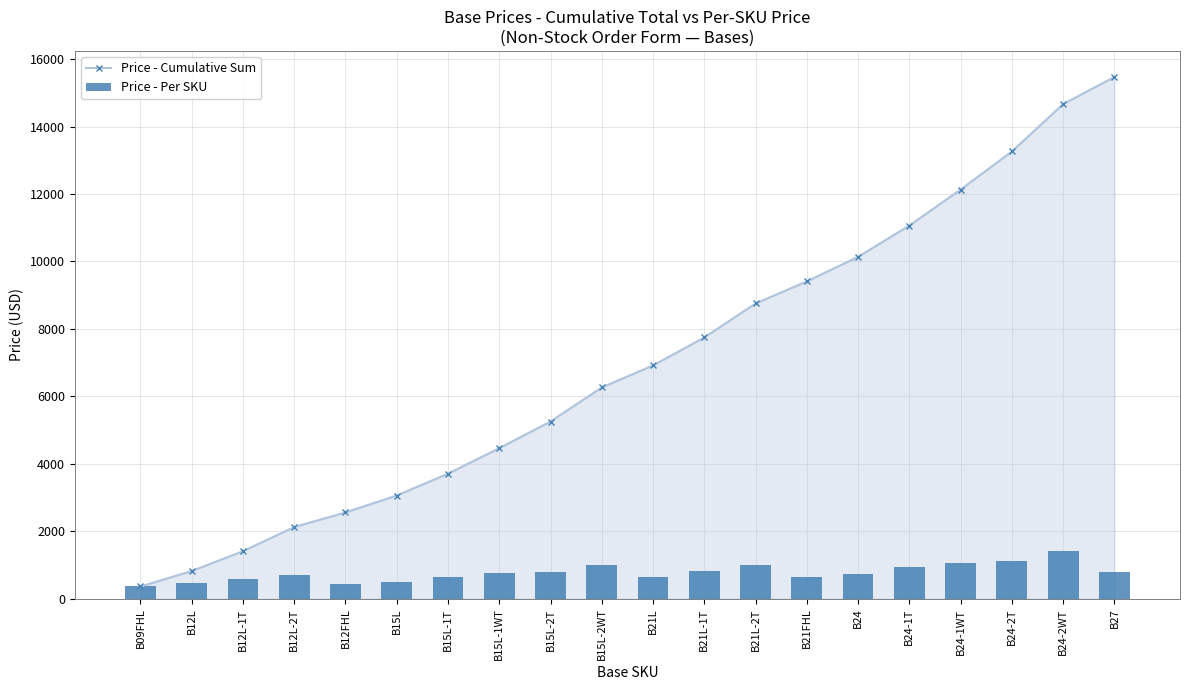

At which label does Price - Cumulative Sum first exceed 6916?

B21L-1T